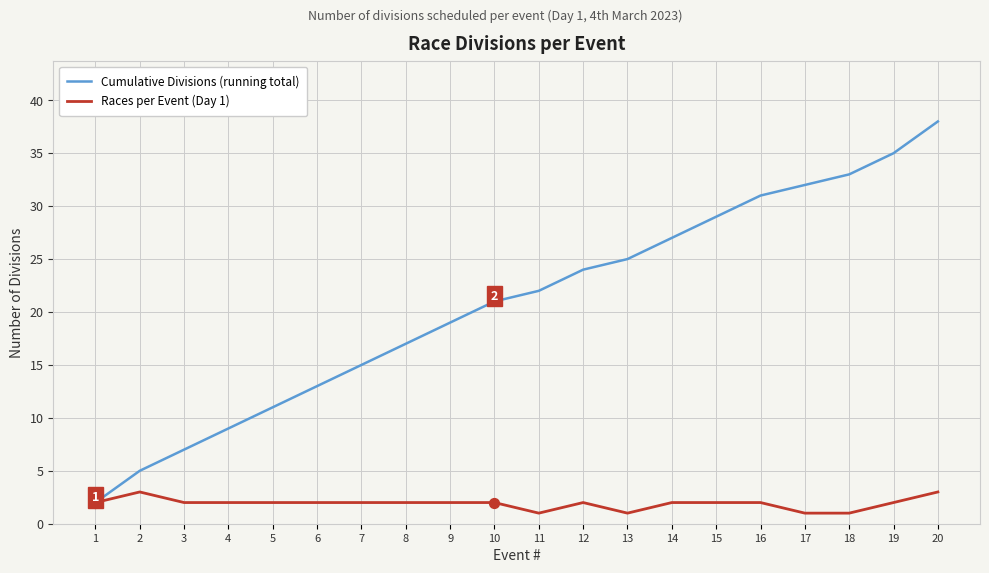

Is the value of Races per Event (Day 1) at 10 greater than the value of Cumulative Divisions (running total) at 5?

No